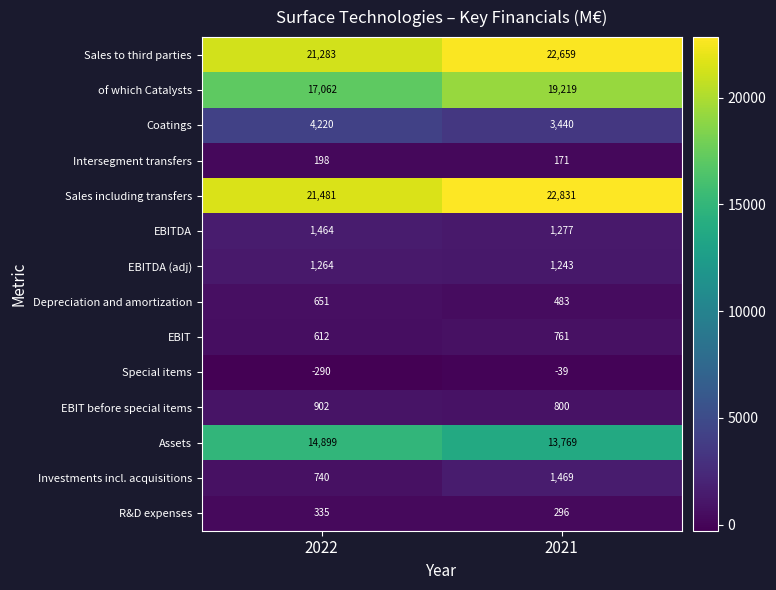

How many data points does each series have?

2